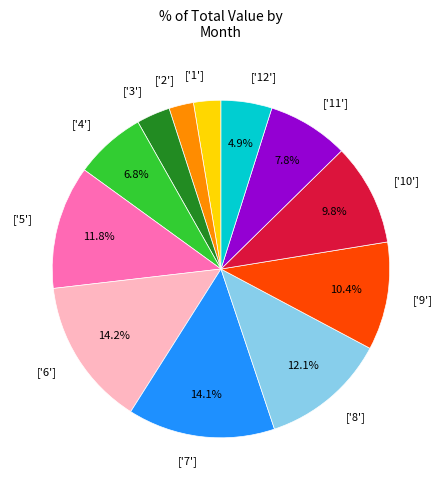

How much of the chart is everything except ['6']?

85.8%